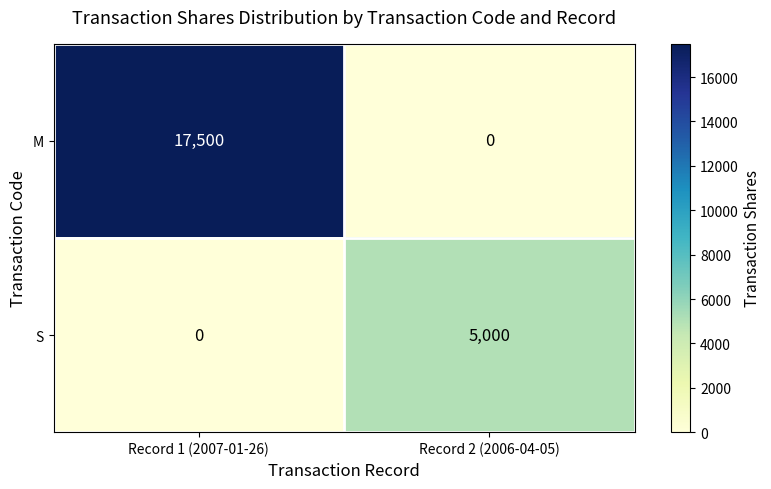

What is the total value across all series at Record 2 (2006-04-05)?

5000